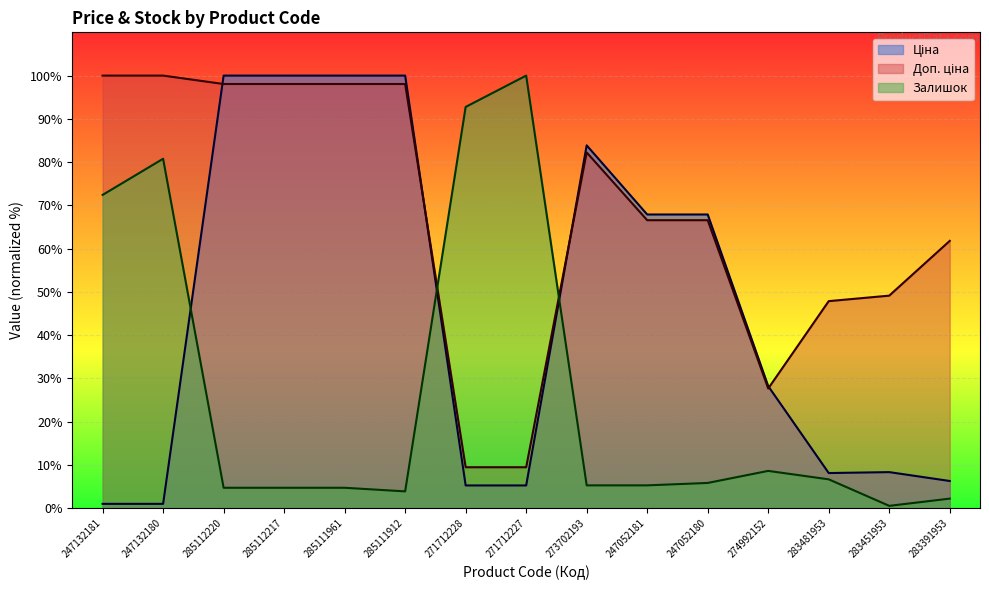

Reading left to right, extract all data points from this chart.

Ціна: 247132181=1.0	247132180=1.0	285112220=100.0	285112217=100.0	285111961=100.0	285111912=100.0	271712228=5.3	271712227=5.3	273702193=83.9	247052181=67.9	247052180=67.9	274992152=28.2	283481953=8.1	283451953=8.4	283391953=6.3
Доп. ціна: 247132181=100.0	247132180=100.0	285112220=98.1	285112217=98.1	285111961=98.1	285111912=98.1	271712228=9.5	271712227=9.5	273702193=82.2	247052181=66.6	247052180=66.6	274992152=27.7	283481953=47.9	283451953=49.1	283391953=61.8
Залишок: 247132181=72.4	247132180=80.8	285112220=4.7	285112217=4.7	285111961=4.7	285111912=3.9	271712228=92.8	271712227=100.0	273702193=5.3	247052181=5.3	247052180=5.8	274992152=8.6	283481953=6.7	283451953=0.6	283391953=2.2